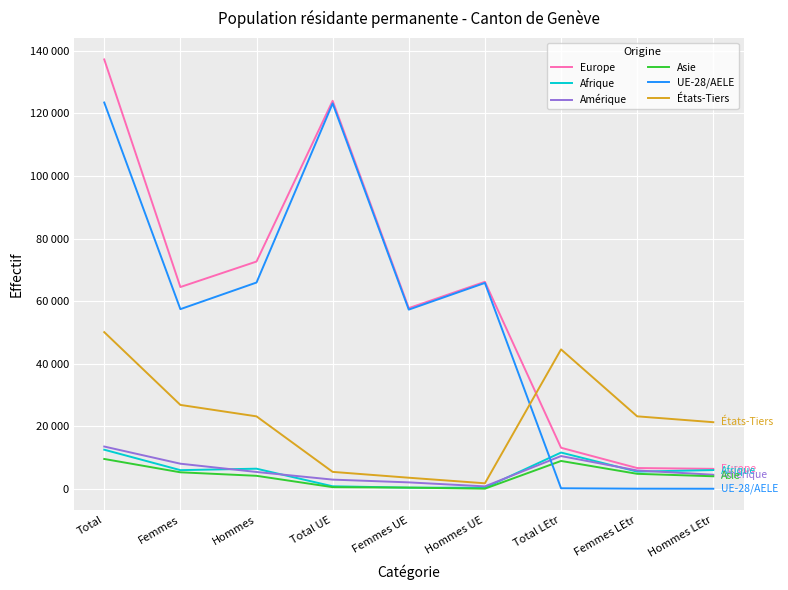

Does the chart display data point markers on the line(s)?

No